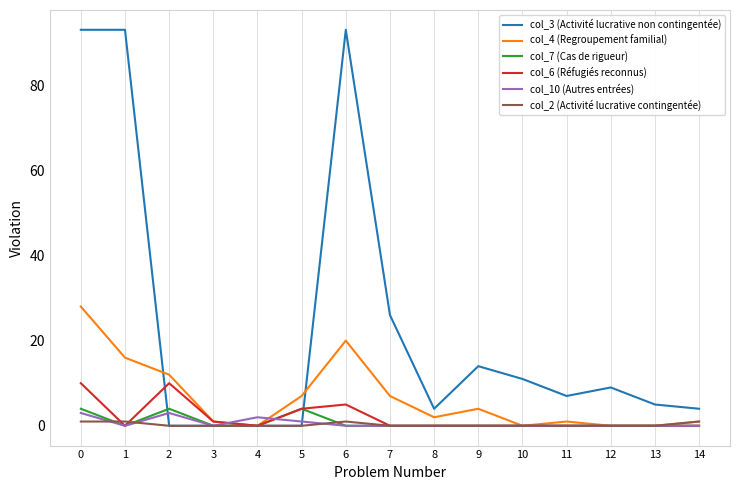

What are all the series names shown in the legend?

col_3 (Activité lucrative non contingentée), col_4 (Regroupement familial), col_7 (Cas de rigueur), col_6 (Réfugiés reconnus), col_10 (Autres entrées), col_2 (Activité lucrative contingentée)